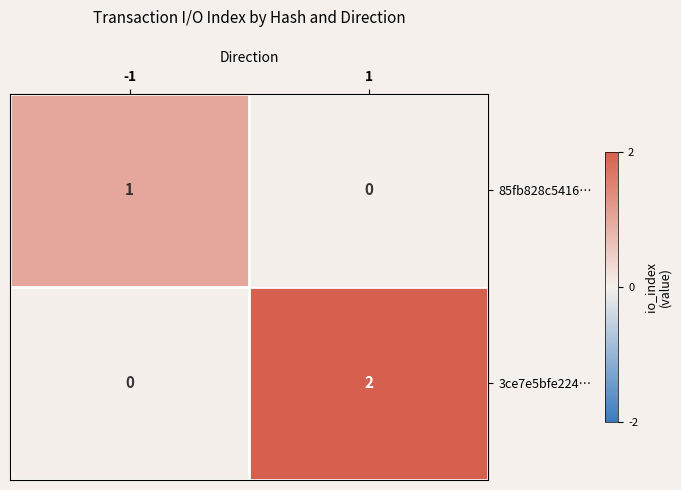

Reading left to right, extract all data points from this chart.

85fb828c5416…: -1=1	1=0
3ce7e5bfe224…: -1=0	1=2